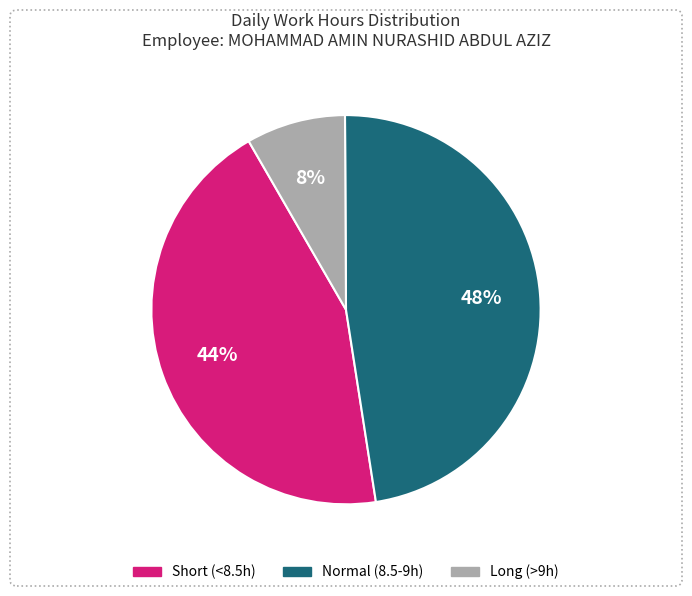

Count the number of slices in the pie.

3